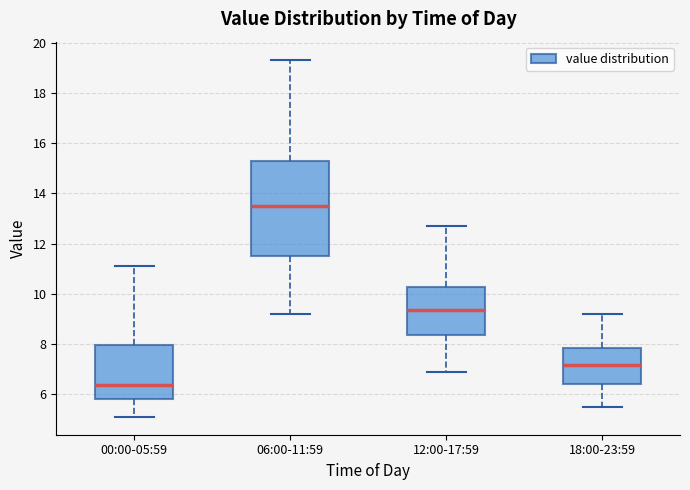

Where is the upper edge of the box for 12:00-17:59 on the y-axis? The values are not printed on the chart, so give them approximately, as read against the axis.

10.2